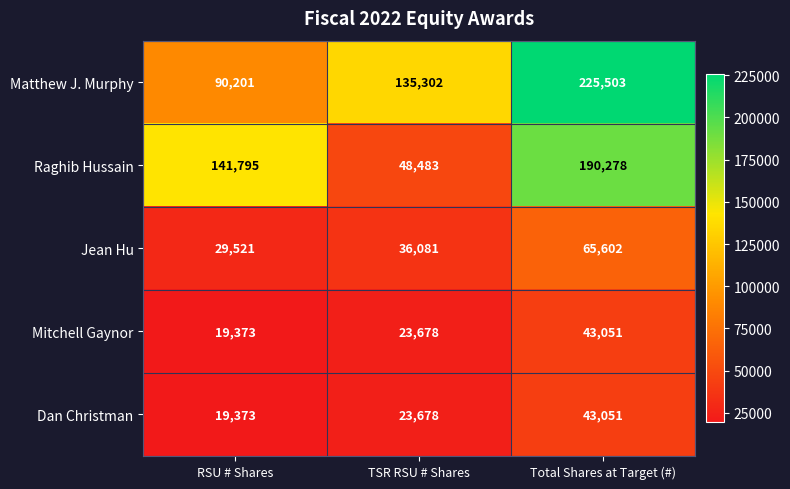

Is the value of Jean Hu at Total Shares at Target (#) greater than the value of Raghib Hussain at TSR RSU # Shares?

Yes